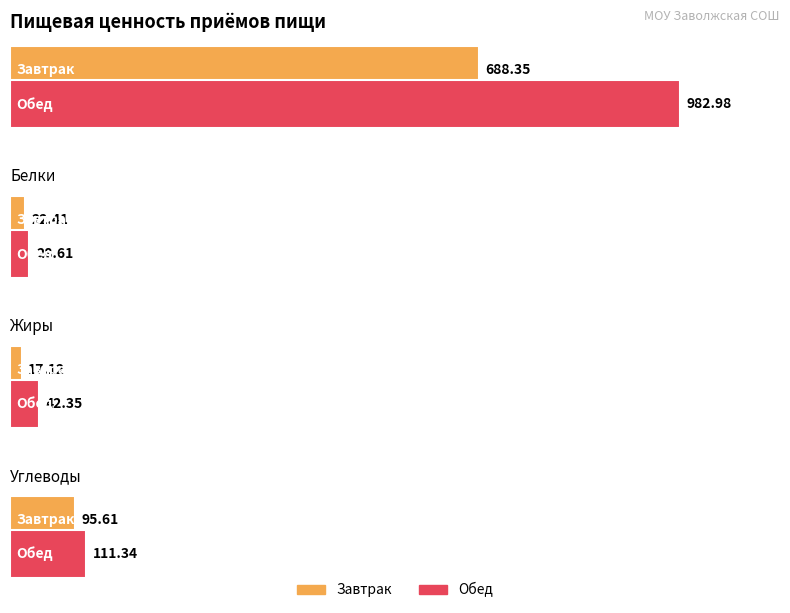

What is the value of the Жиры bar at the 1st from the left?

17.1